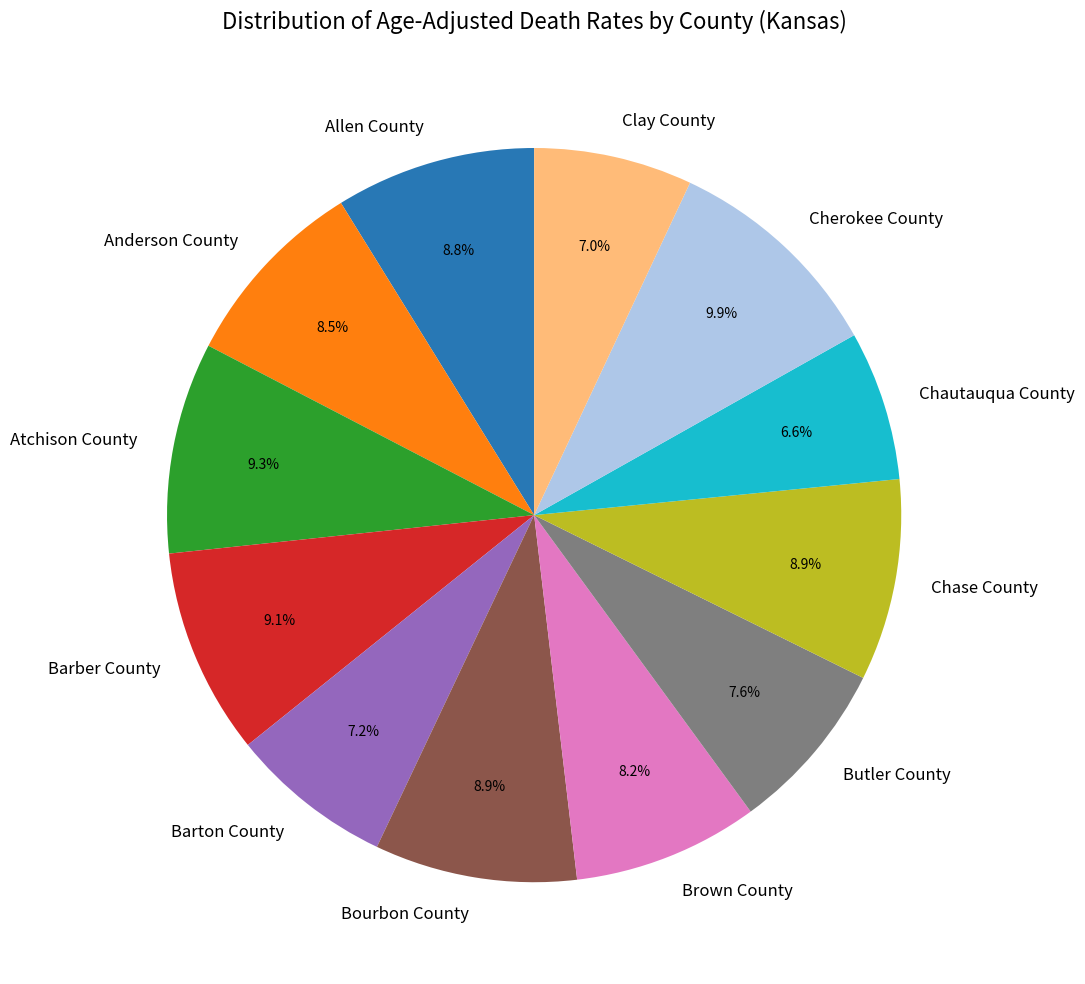

How many segments does this pie chart have?

12